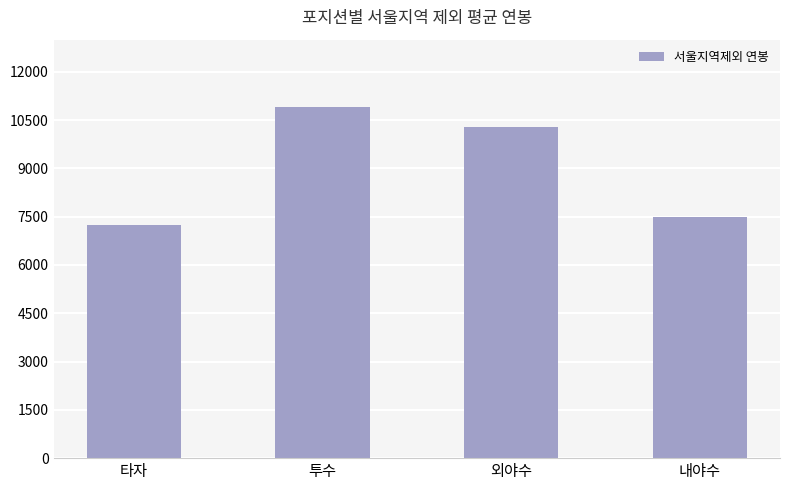

Are the bars grouped side by side (vs. stacked)?

No